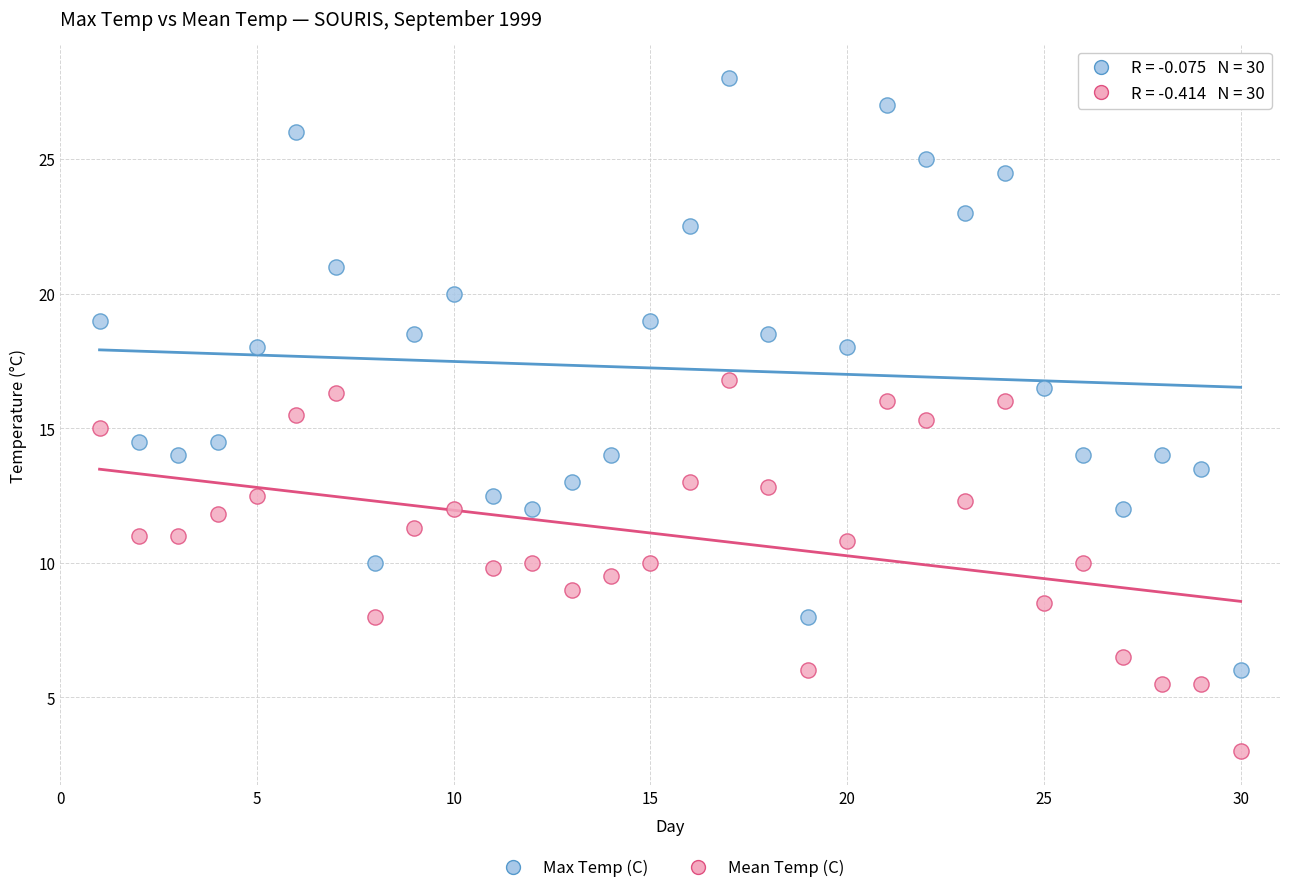

What are all the series names shown in the legend?

Max Temp (C), Mean Temp (C)